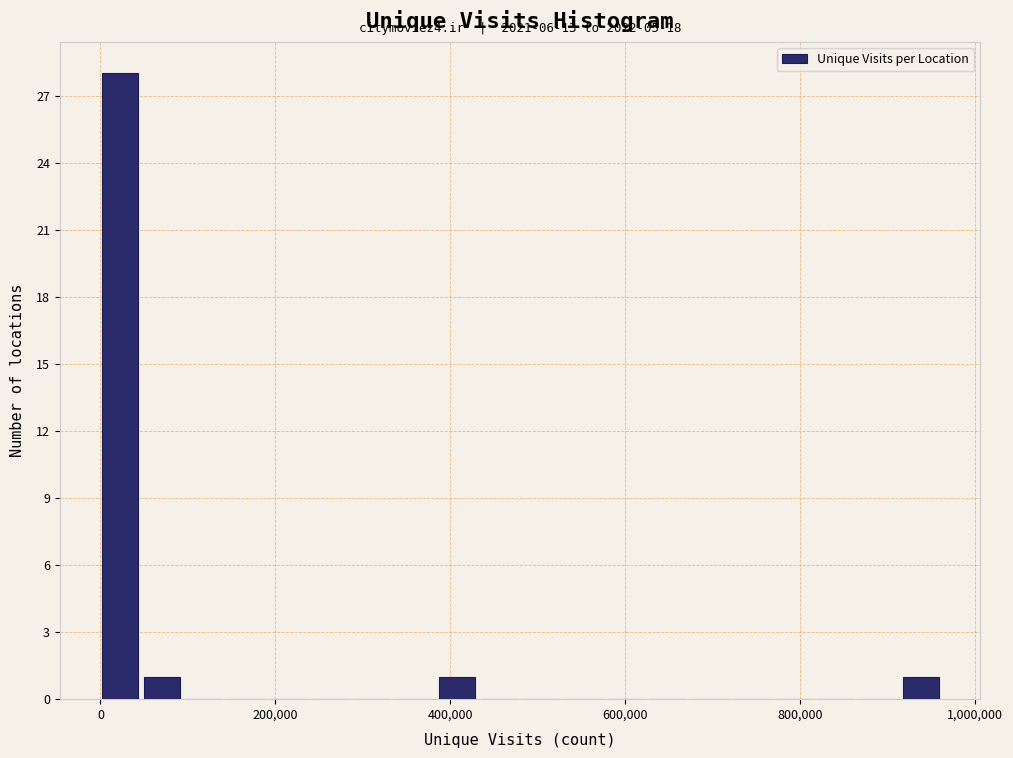

Around what value on the x-axis is the tallest bar? Give the approximate position of its centre, as read against the axis.

20000